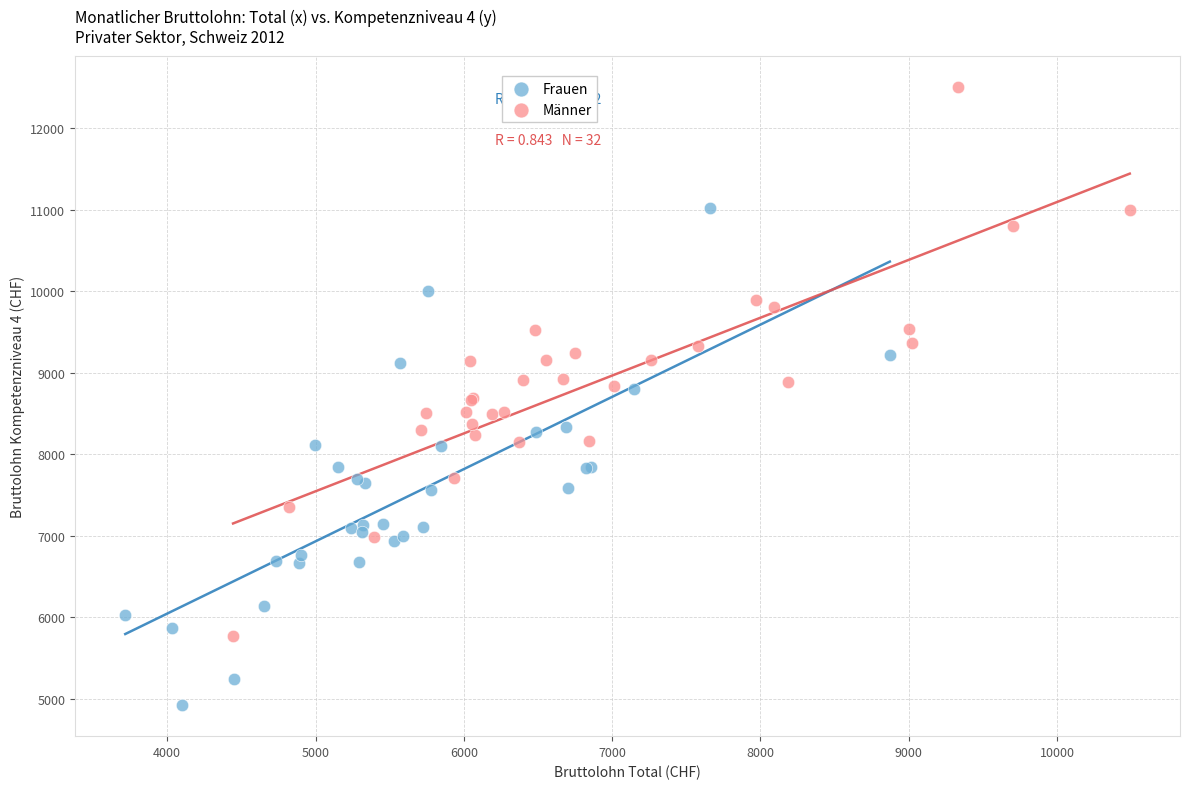

Which series contains the highest Y value?

Männer